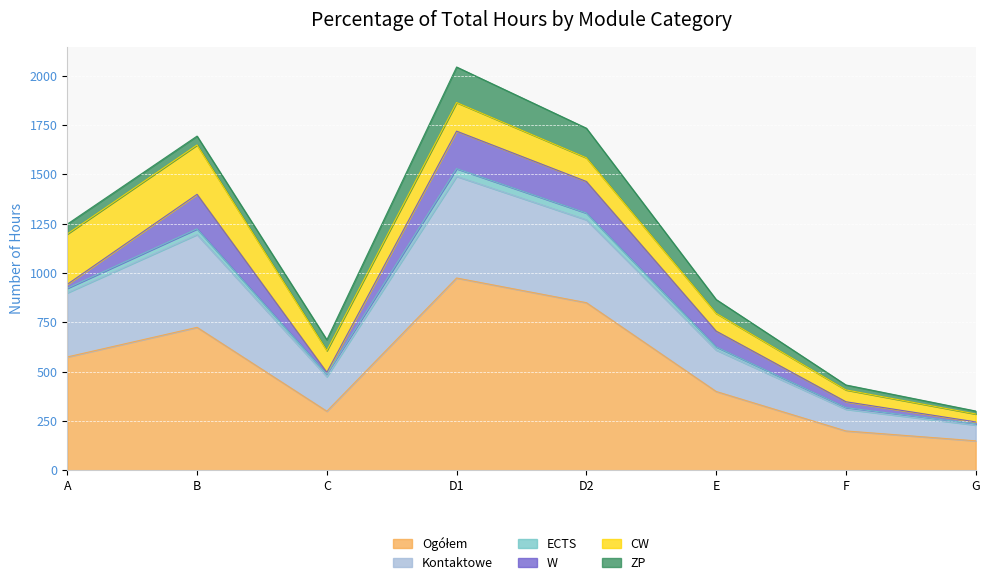

Which has a higher value, D1 or D2?

D1